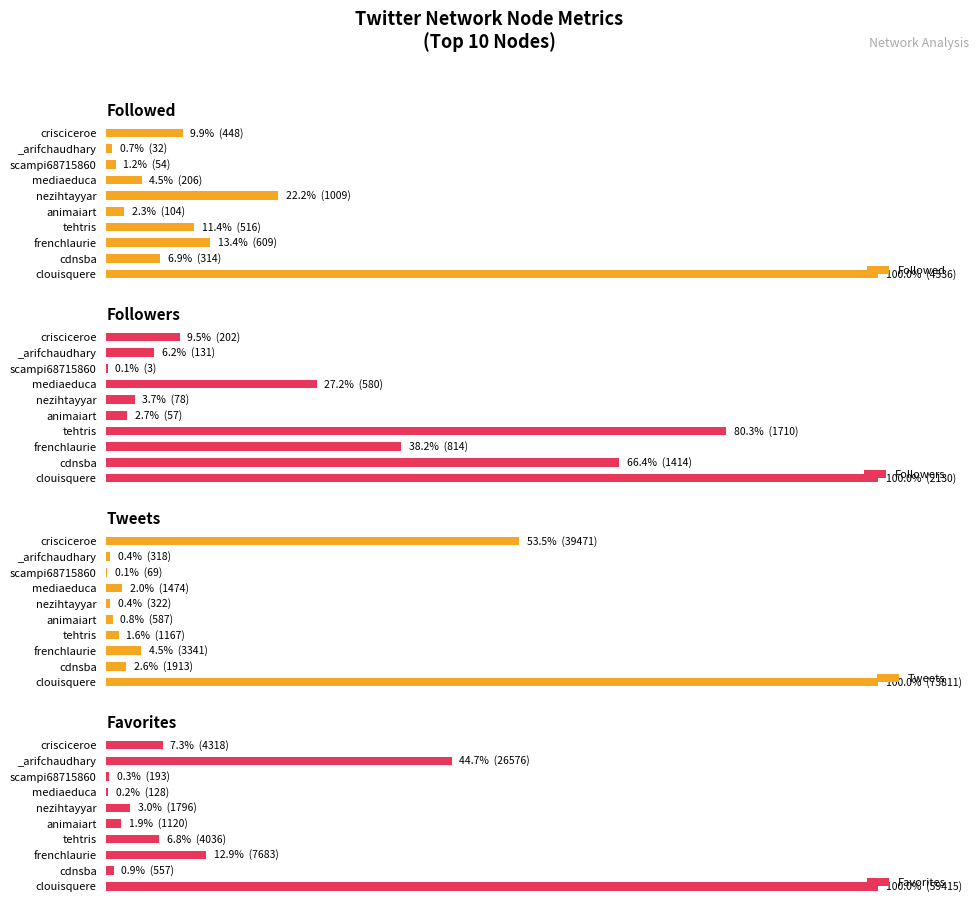

Is it true that Followers equals 0.1 at scampi68715860?

True